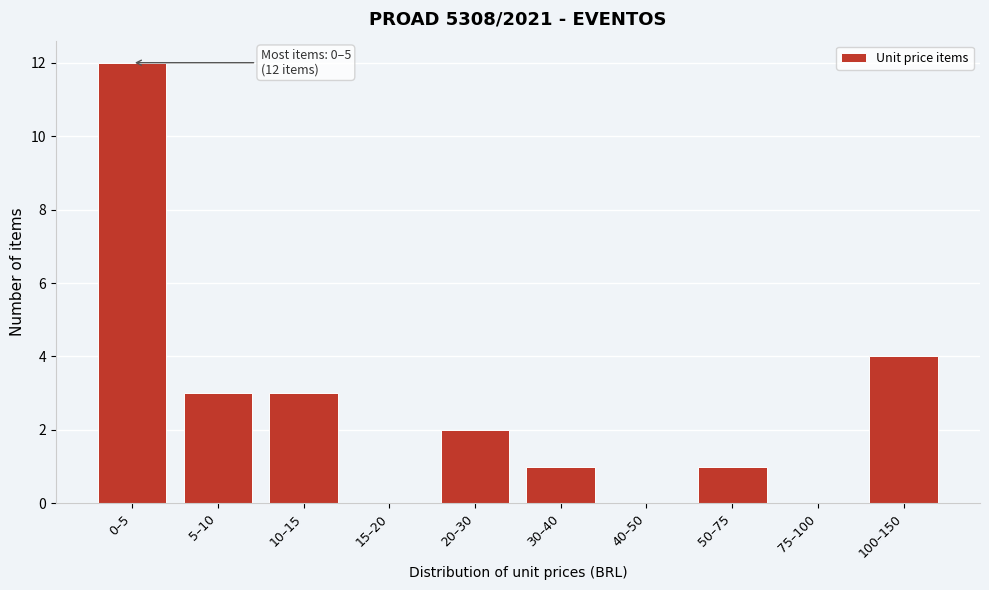

Reading left to right, extract all data points from this chart.

0–5=12	5–10=3	10–15=3	15–20=0	20–30=2	30–40=1	40–50=0	50–75=1	75–100=0	100–150=4